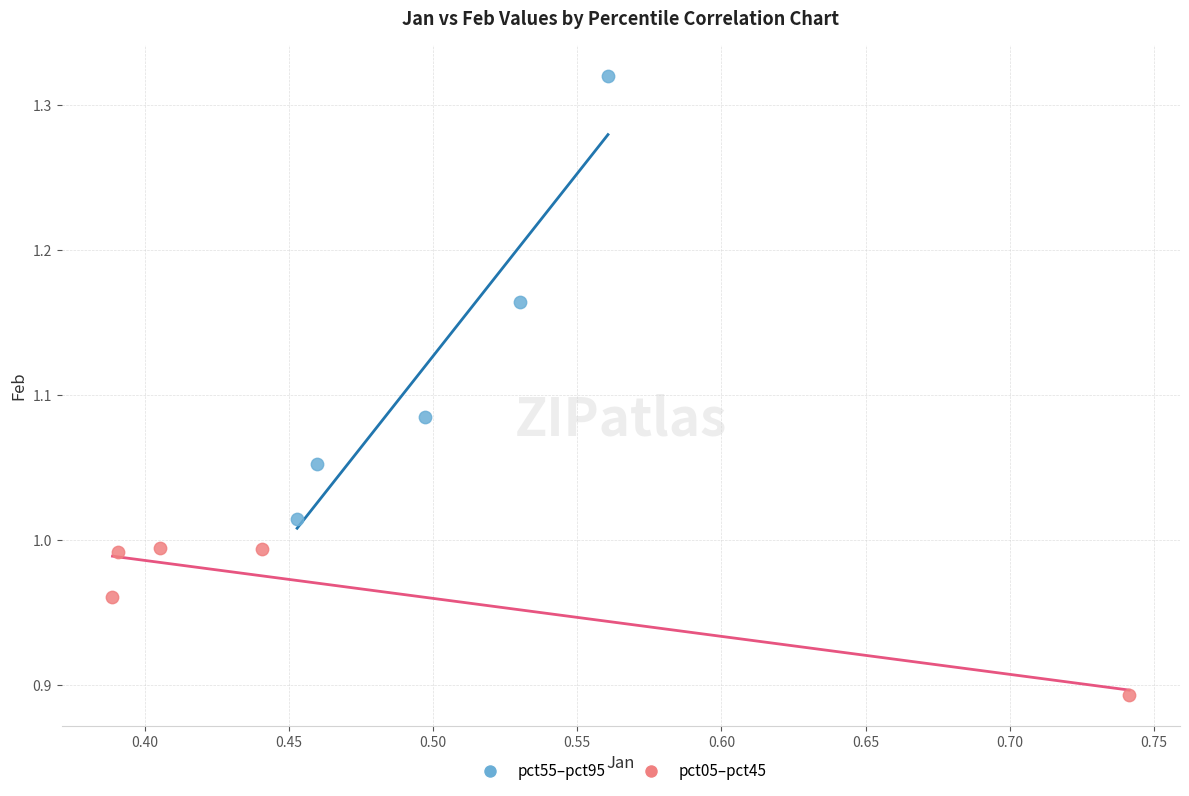

Which series has the largest Y range (max minus min)?

pct55–pct95